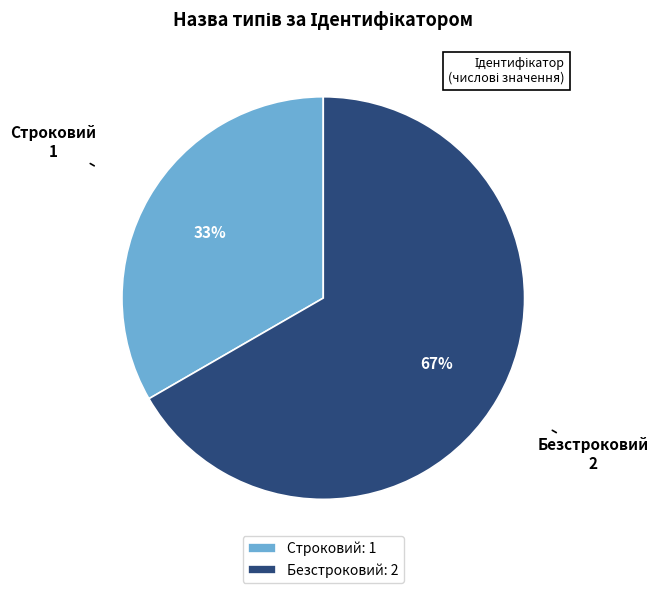

Is Безстроковий the majority of the pie?

Yes